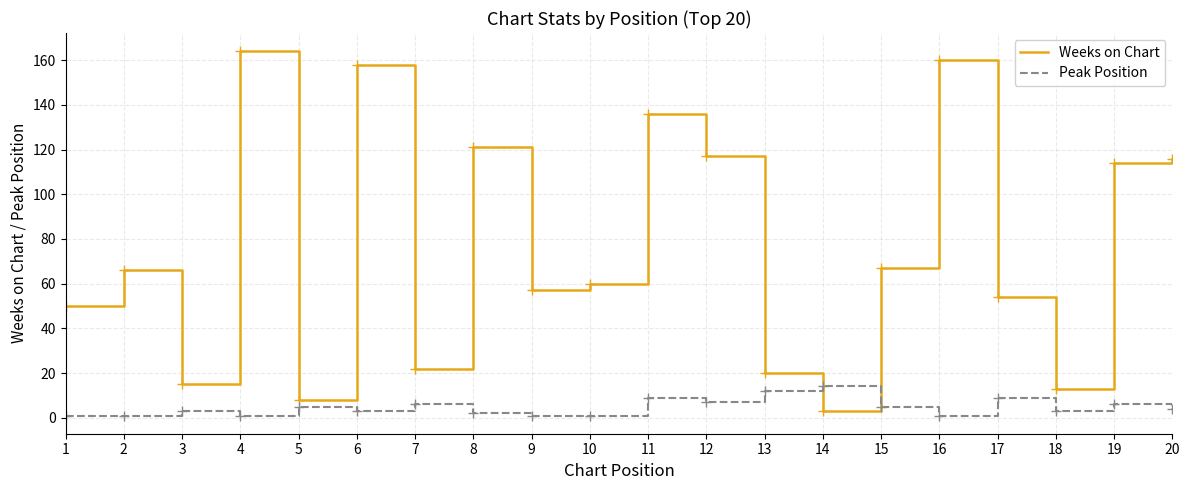

Reading left to right, list all the values displayed in this chart.

Weeks on Chart: 1=50	2=66	3=15	4=164	5=8	6=158	7=22	8=121	9=57	10=60	11=136	12=117	13=20	14=3	15=67	16=160	17=54	18=13	19=114	20=116
Peak Position: 1=1	2=1	3=3	4=1	5=5	6=3	7=6	8=2	9=1	10=1	11=9	12=7	13=12	14=14	15=5	16=1	17=9	18=3	19=6	20=4